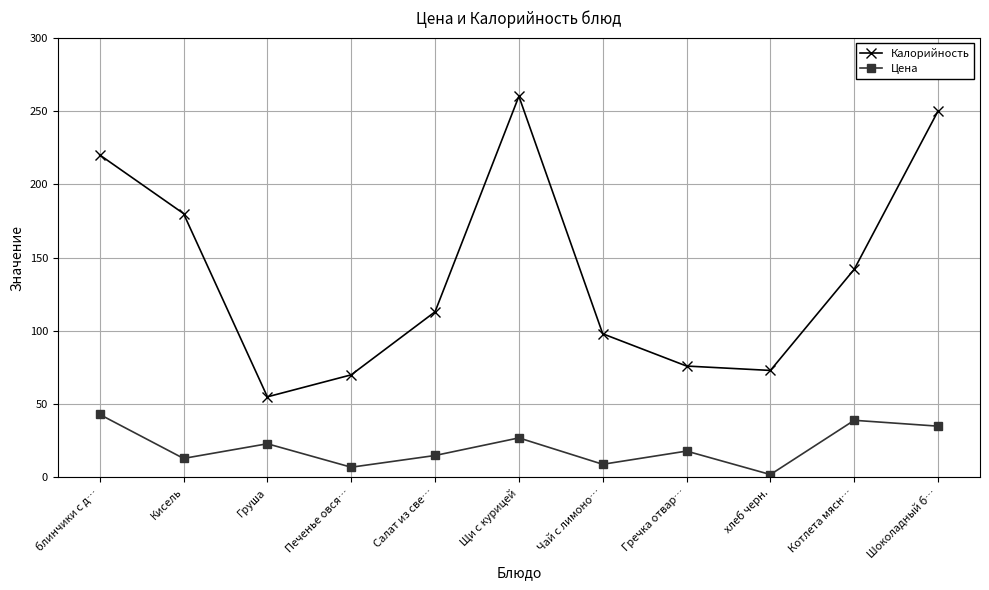

What is the label of the 7th point from the right?

Салат из све…